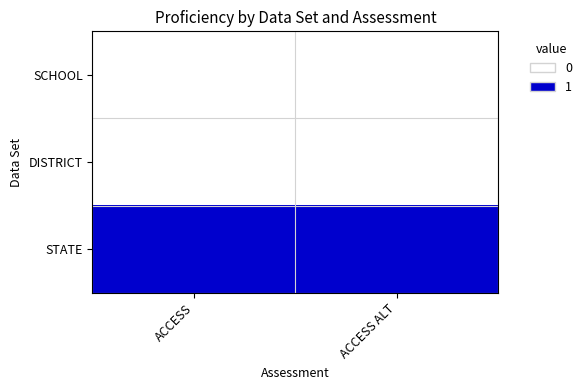

At how many categories does at least one series exceed 0?

2